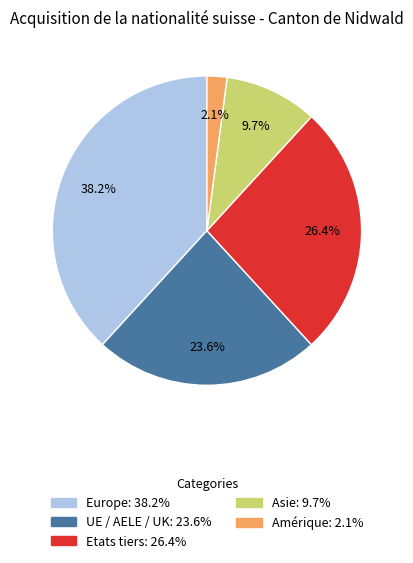

How many segments does this pie chart have?

5